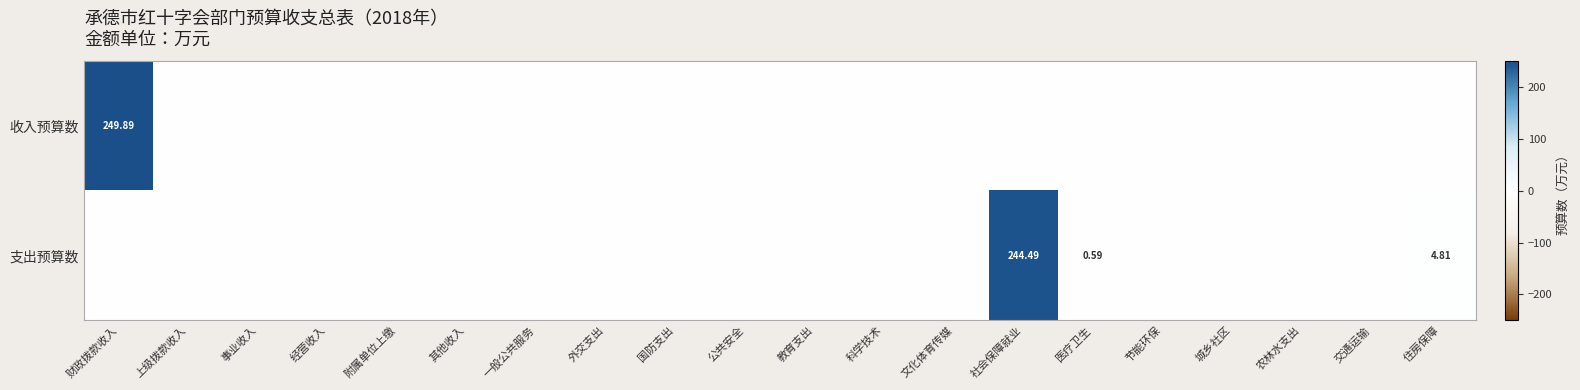

At 附属单位上缴, list the series in order from largest to smallest.

收入预算数, 支出预算数